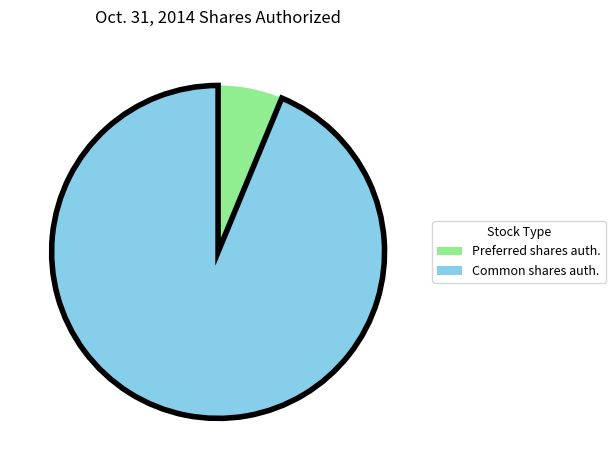

Is there any slice that represents more than half of the pie?

Yes